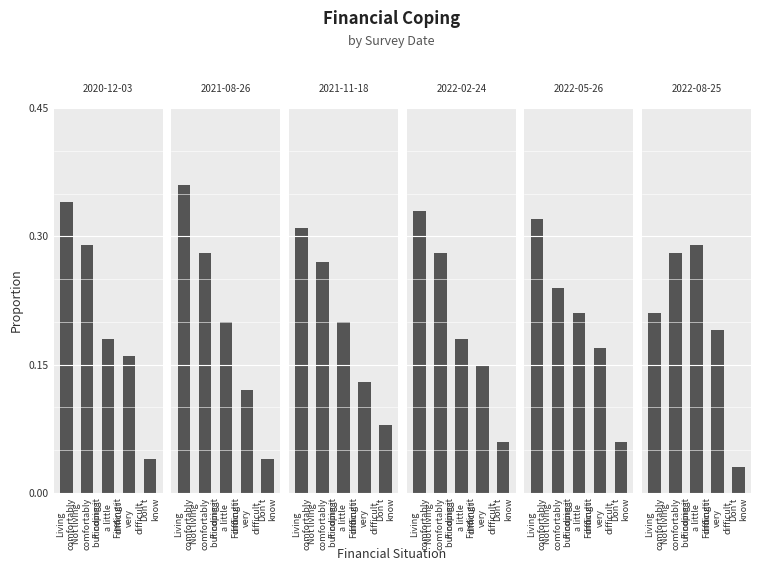

The 2022-05-26 series shows 0.2 at Finding it
very
difficult. True or false?

True